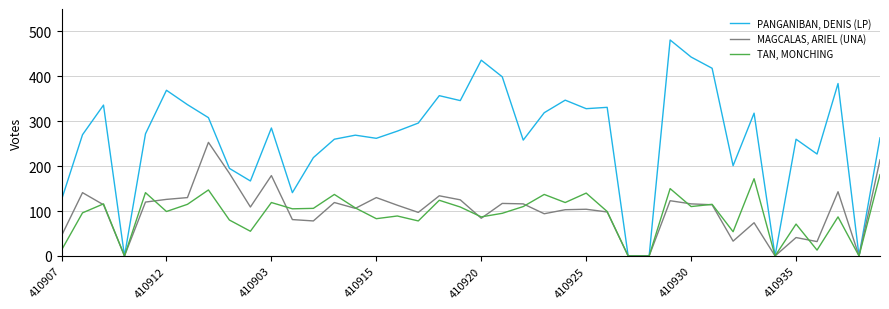

Which series has the largest range (max minus min)?

PANGANIBAN, DENIS (LP)